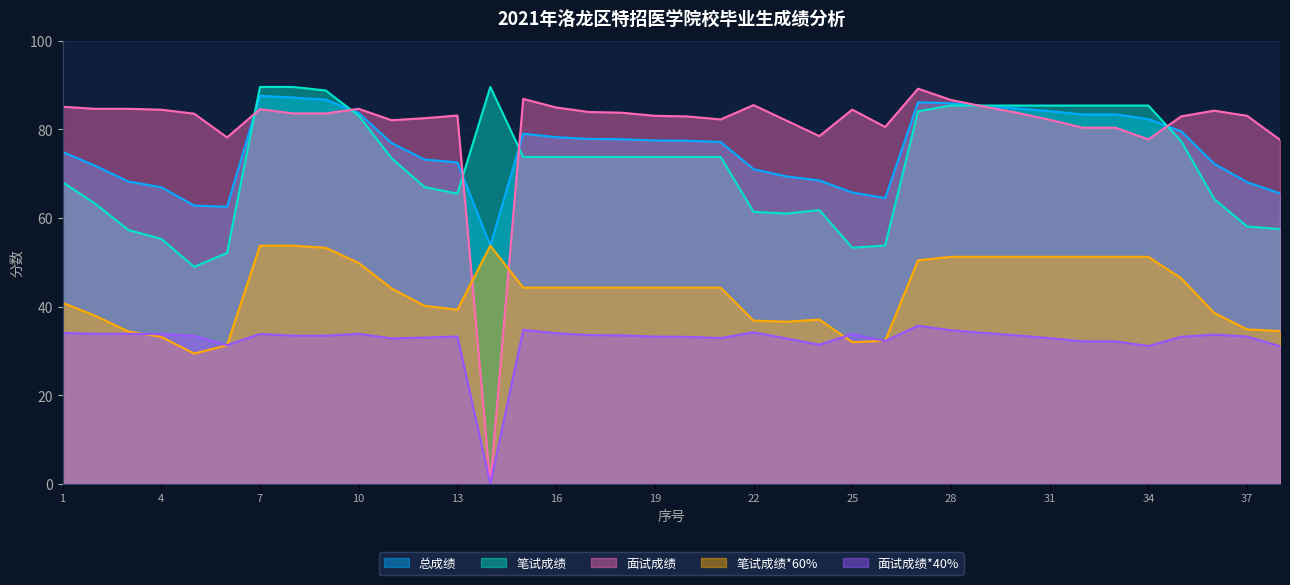

How many lines are shown in the chart?

5